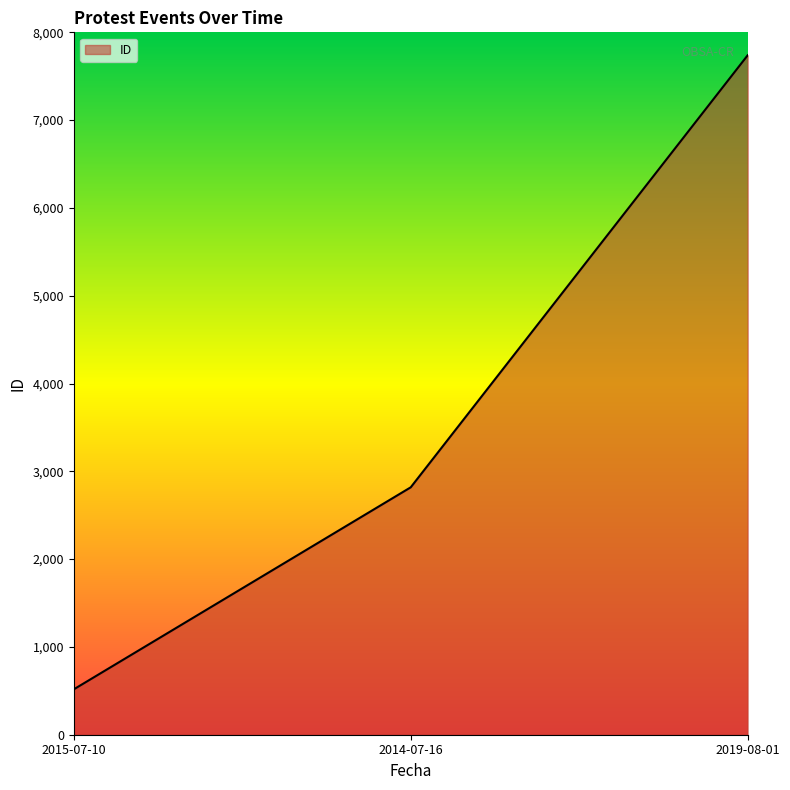

Reading left to right, what are all the values shown in this chart?

517	2818	7739